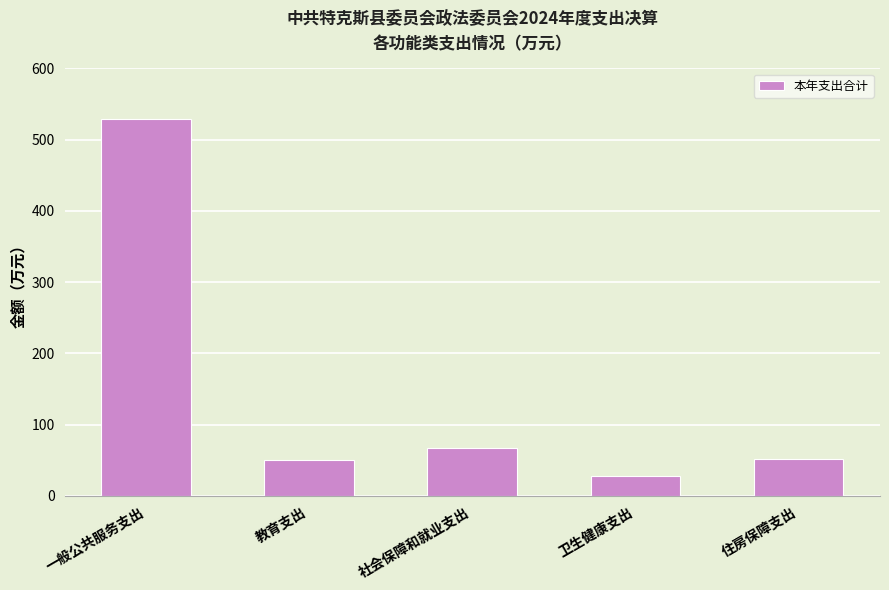

What is the change in value from 教育支出 to 卫生健康支出?

-22.3